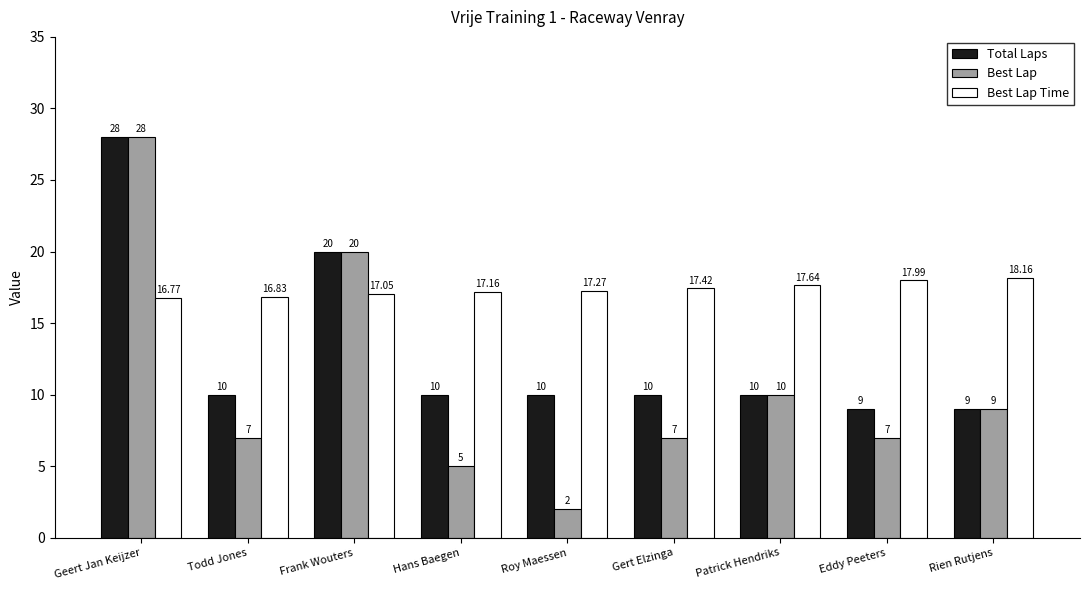

How many data points does each series have?

9